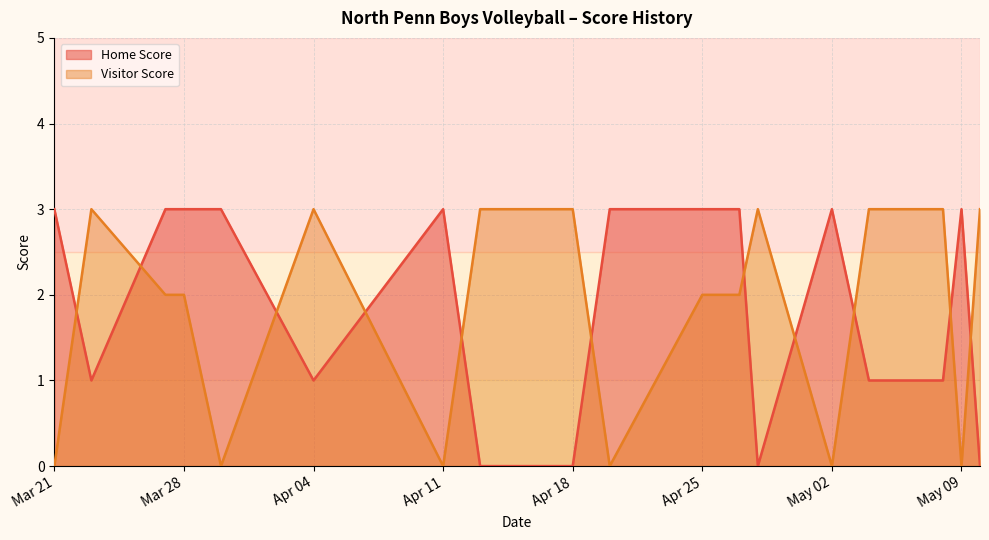

What is the difference between the maximum and minimum values in the Home Score series?

3